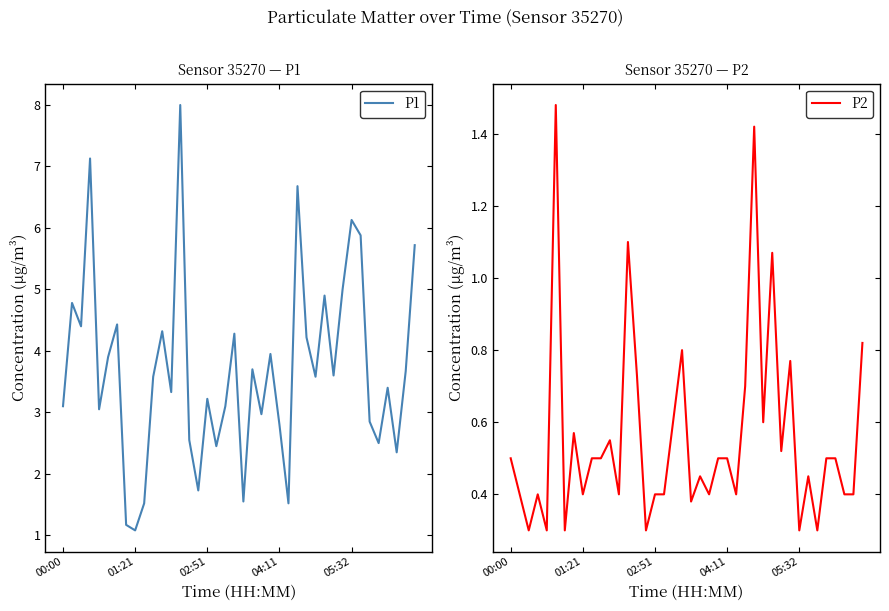

What is the highest value of the P1 series?

8.0